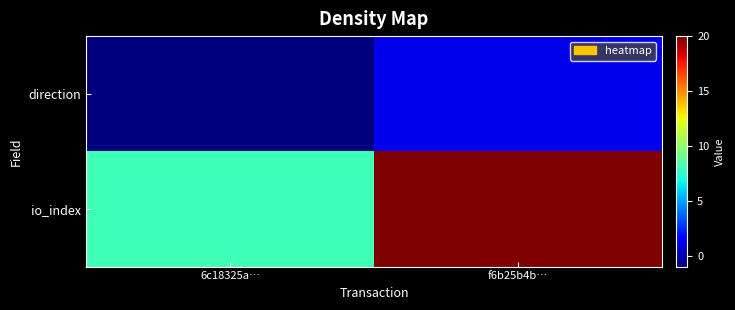

What is the smallest value displayed?

-1